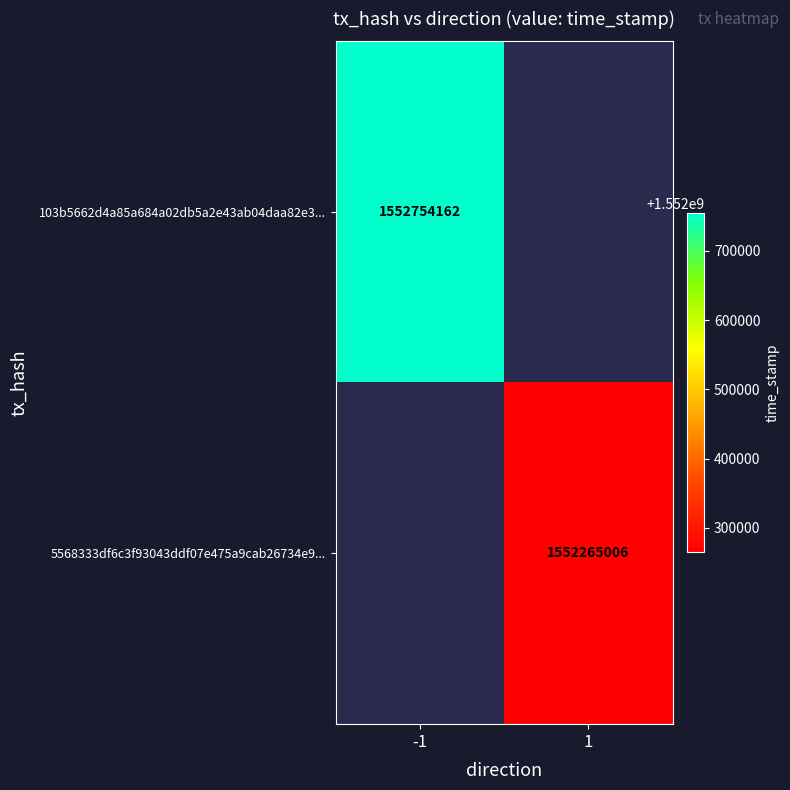

True or false: 5568333df6c3f93043ddf07e475a9cab26734e9... has a value of 1552265006 at 1.

True